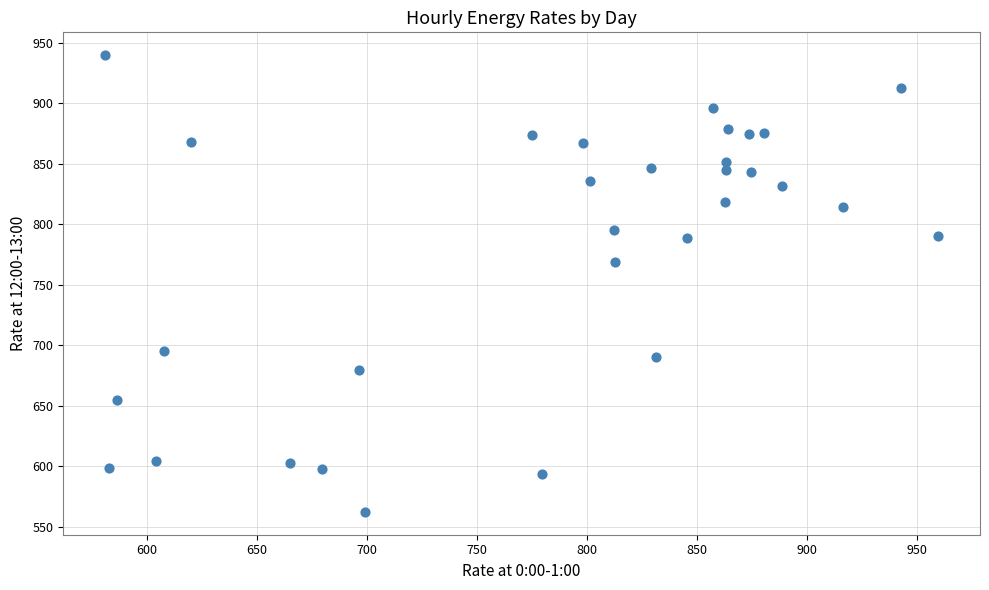

What Y value in the scatter plot is closest to 750?

768.8